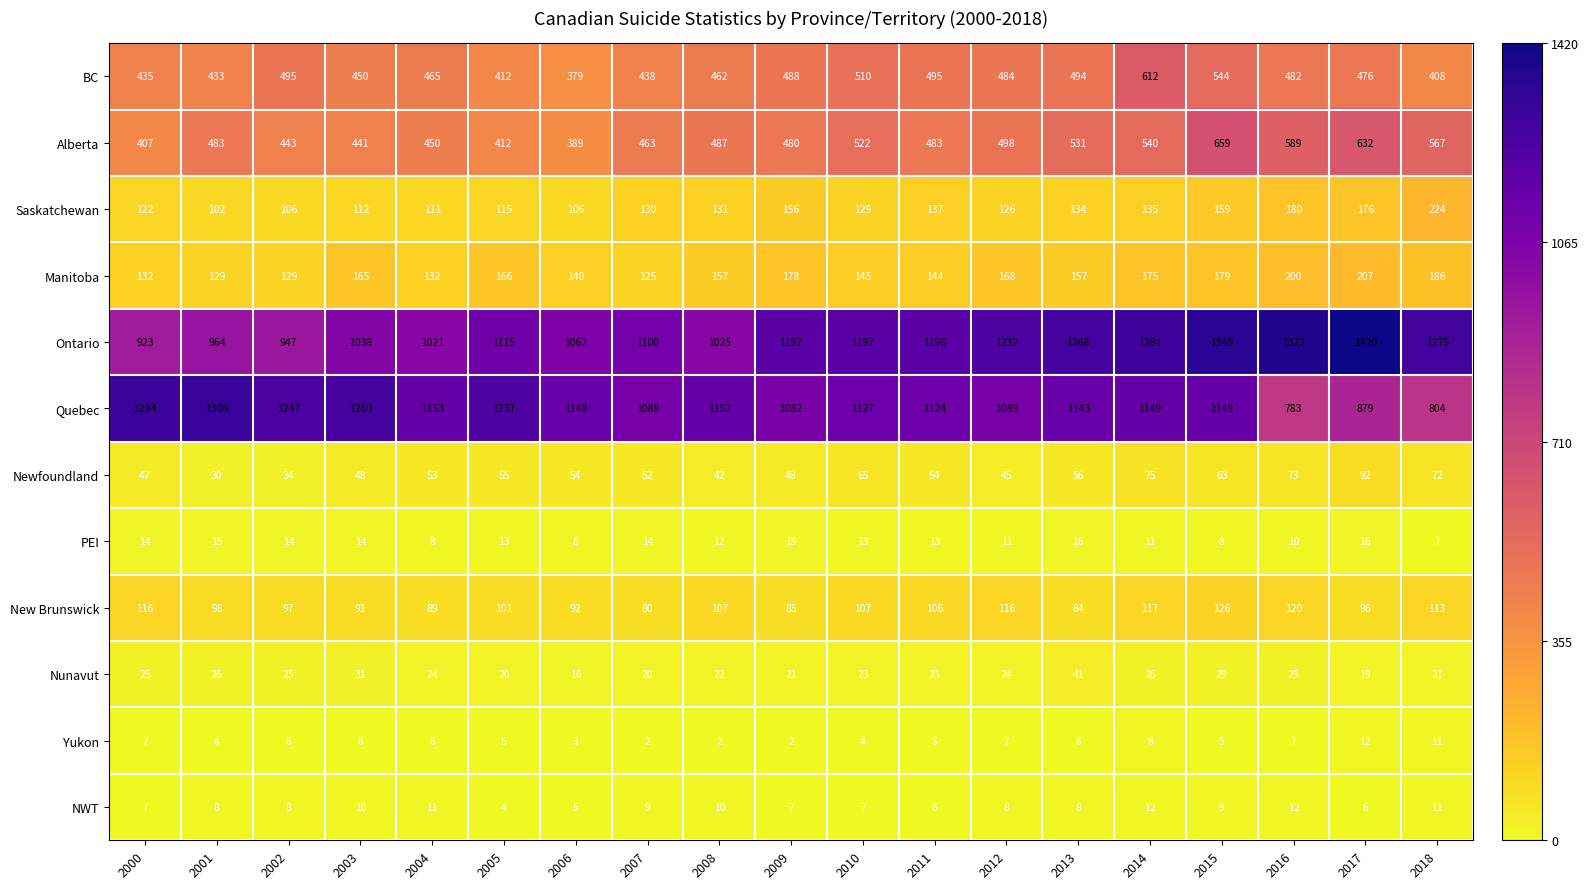

True or false: Nunavut has a value of 25 at 2016.

True